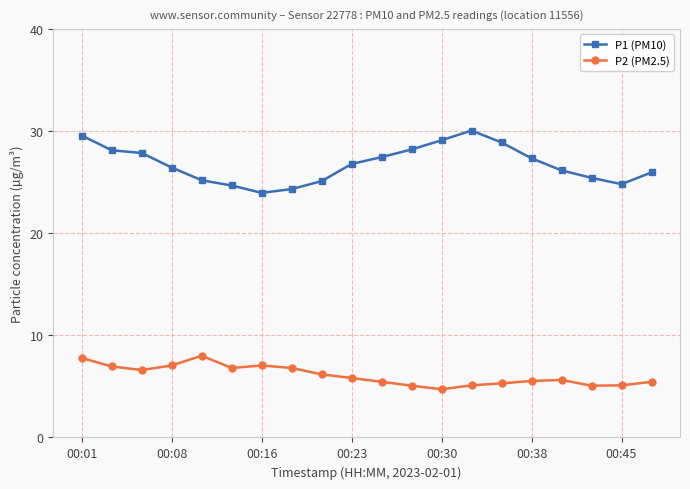

Which series has the largest total across all categories?

P1 (PM10)